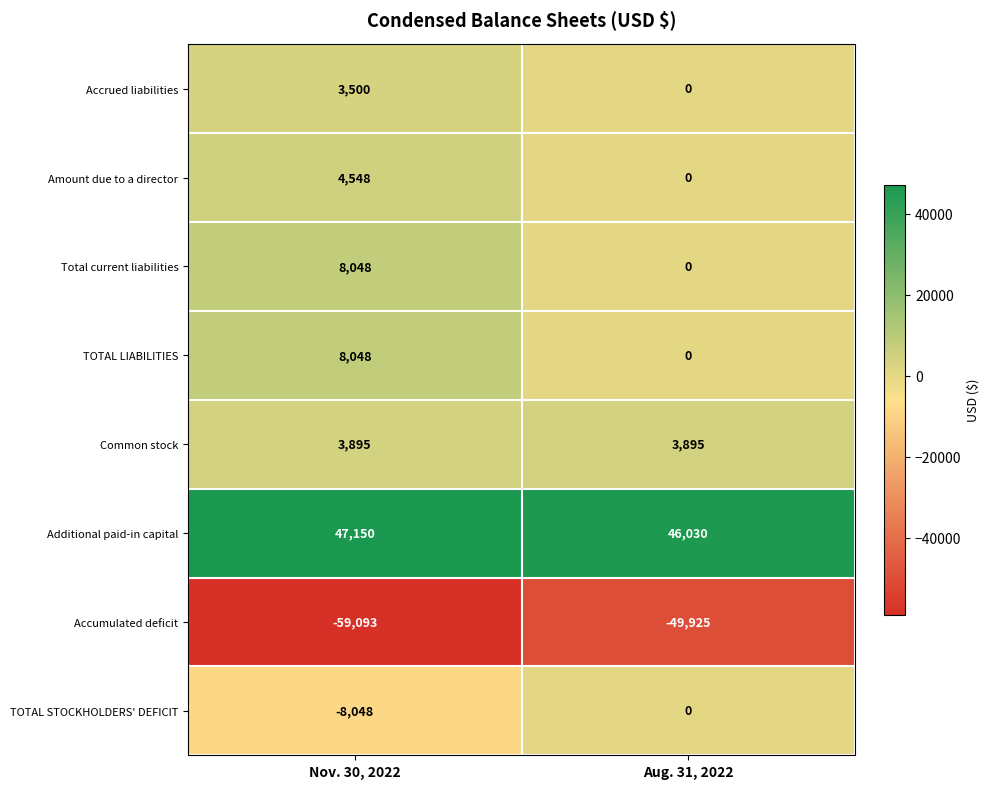

The TOTAL STOCKHOLDERS' DEFICIT series shows -3286 at Aug. 31, 2022. True or false?

False